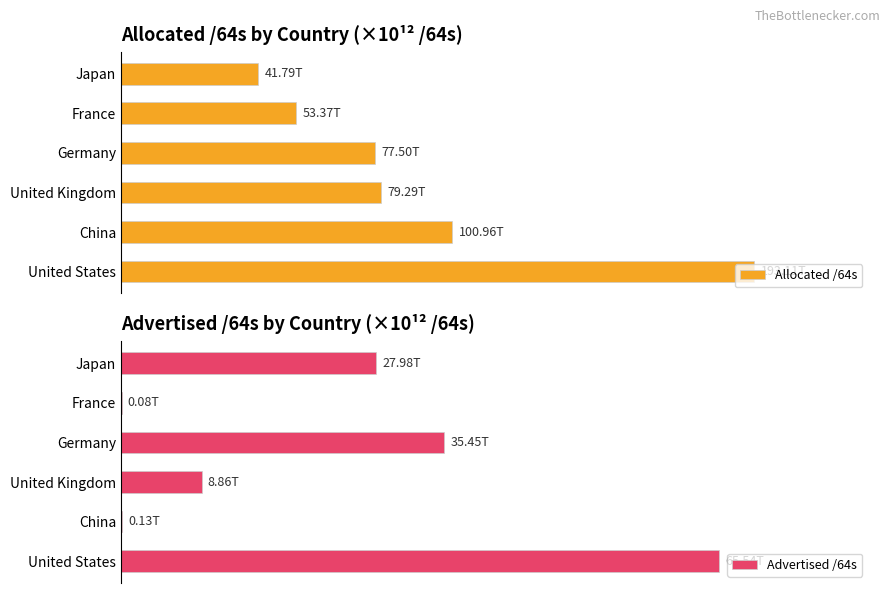

Reading left to right, extract all data points from this chart.

Allocated /64s: 193.1	101.0	79.3	77.5	53.4	41.8
Advertised /64s: 65.5	0.1	8.9	35.5	0.1	28.0